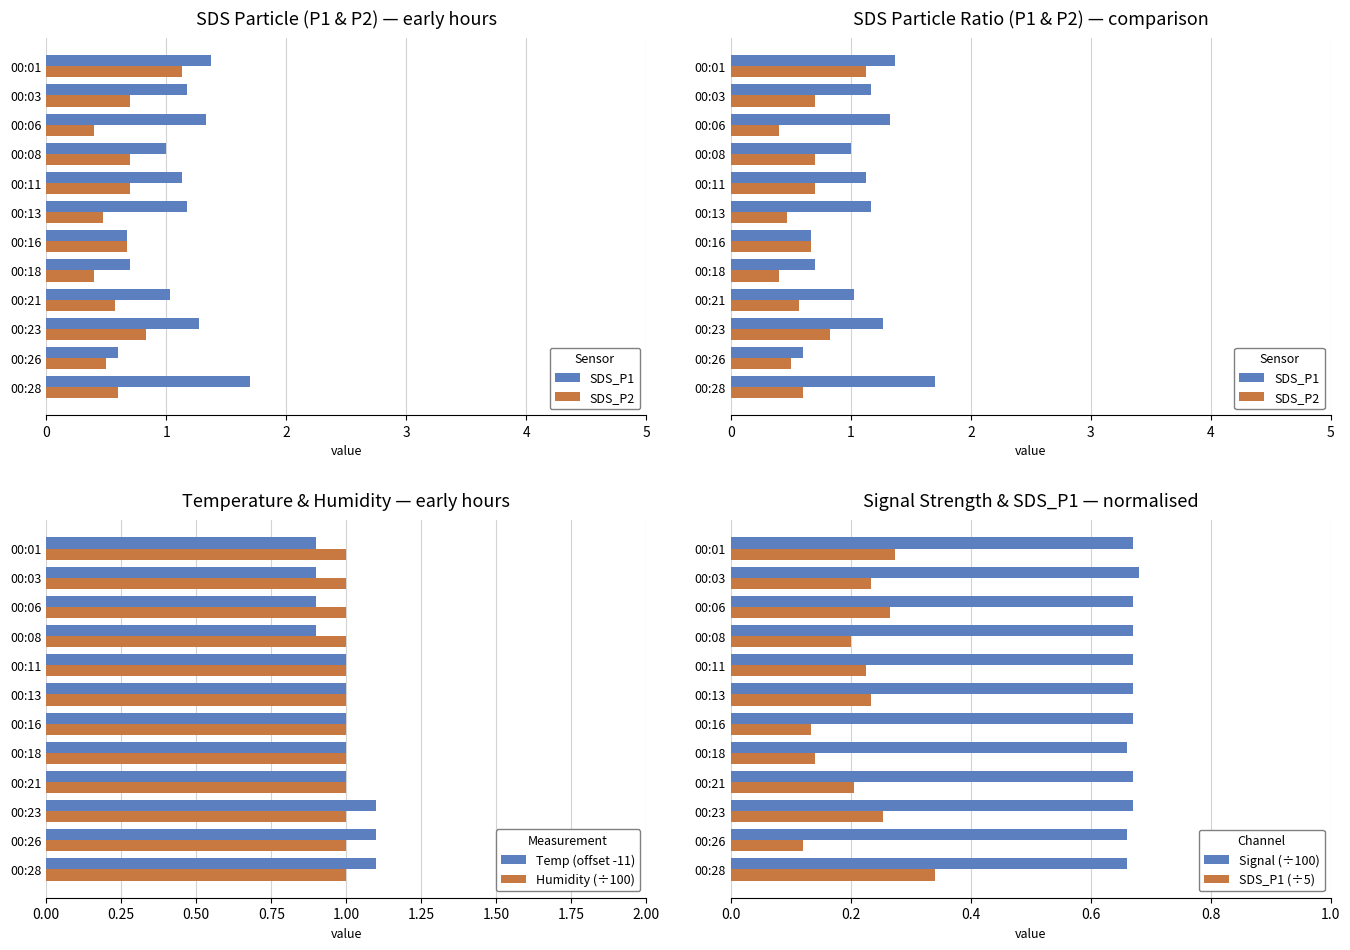

At how many categories does at least one series exceed 0?

12